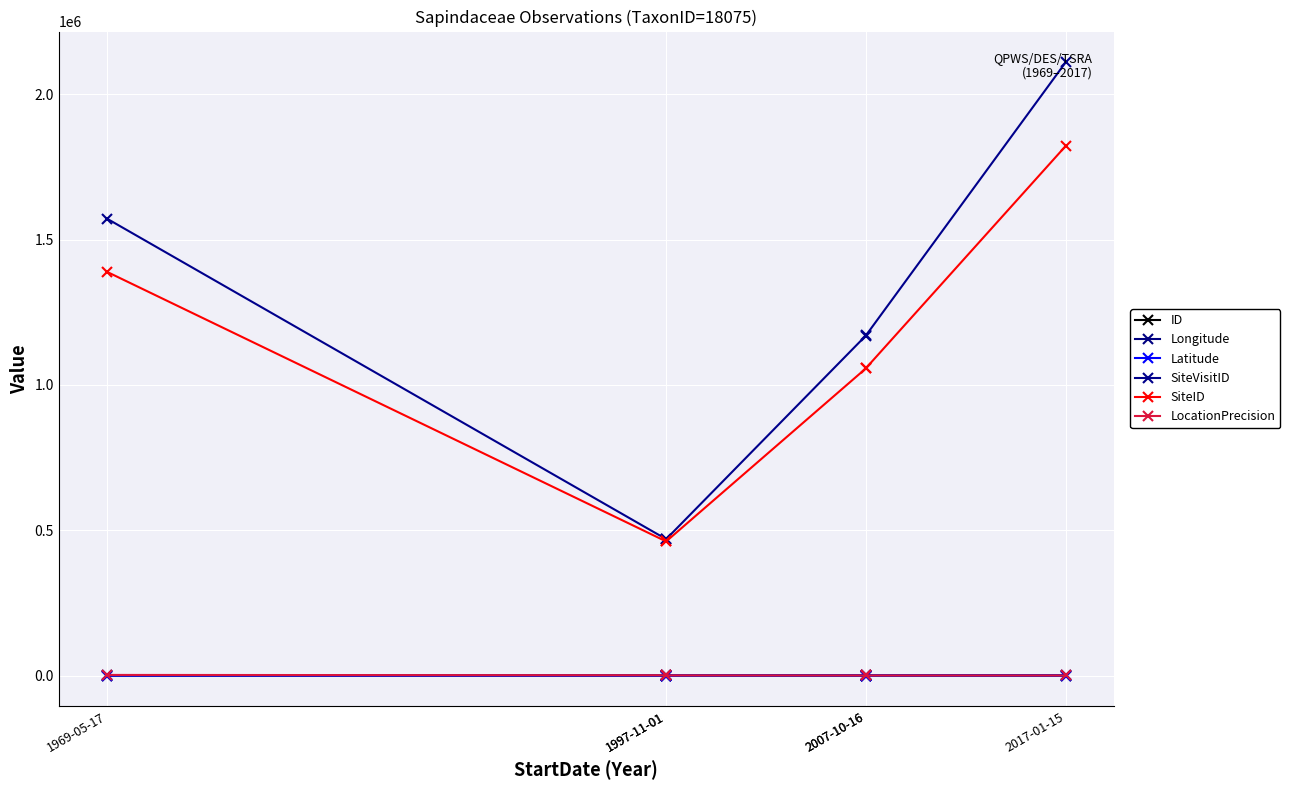

Is the value of LocationPrecision at 2007-10-16 greater than the value of ID at 1997-11-01?

Yes